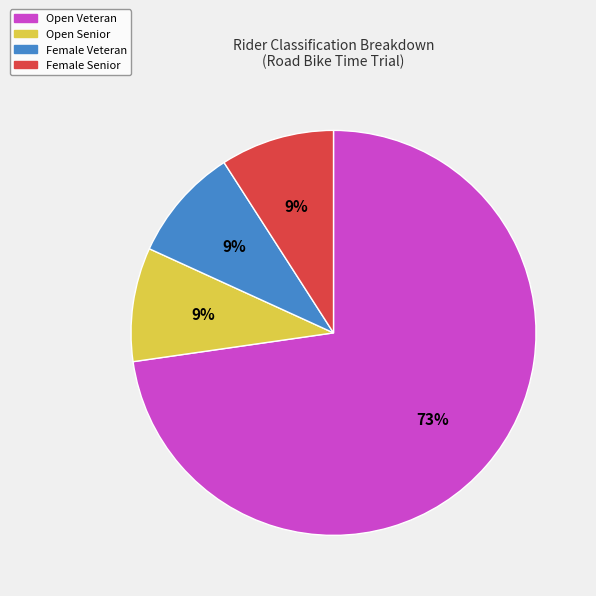

To the nearest percent, what is the combined percentage of Female Veteran and Open Veteran?

82%